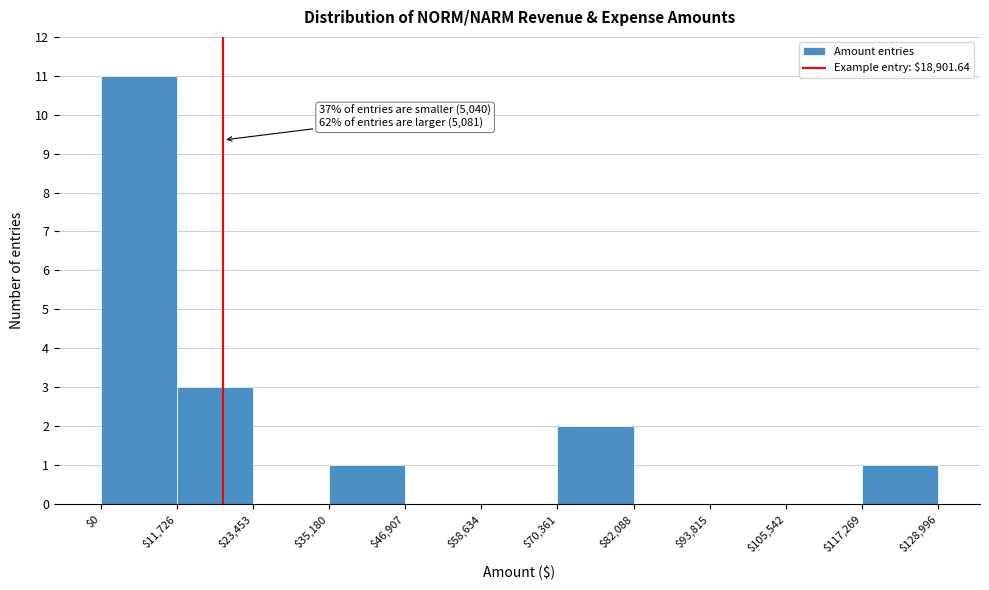

Which range on the x-axis has the tallest bar?

$0 to $11,726